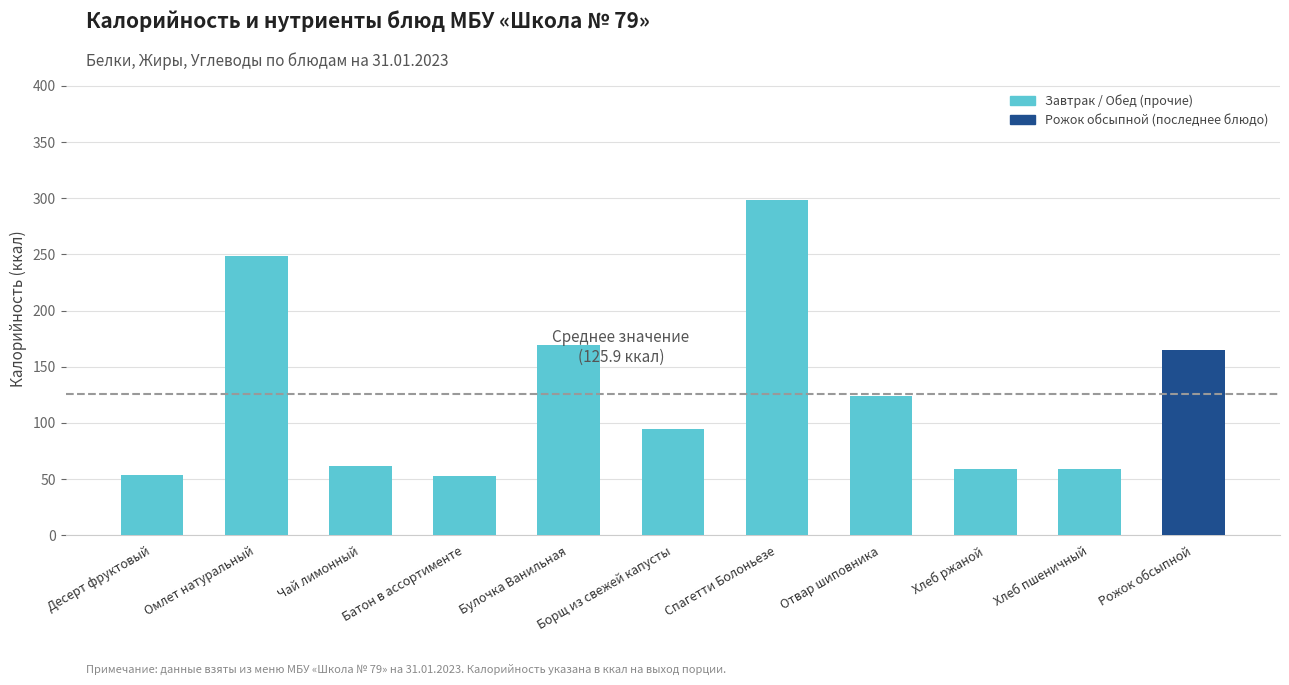

Which has a higher value, Рожок обсыпной or Хлеб пшеничный?

Рожок обсыпной